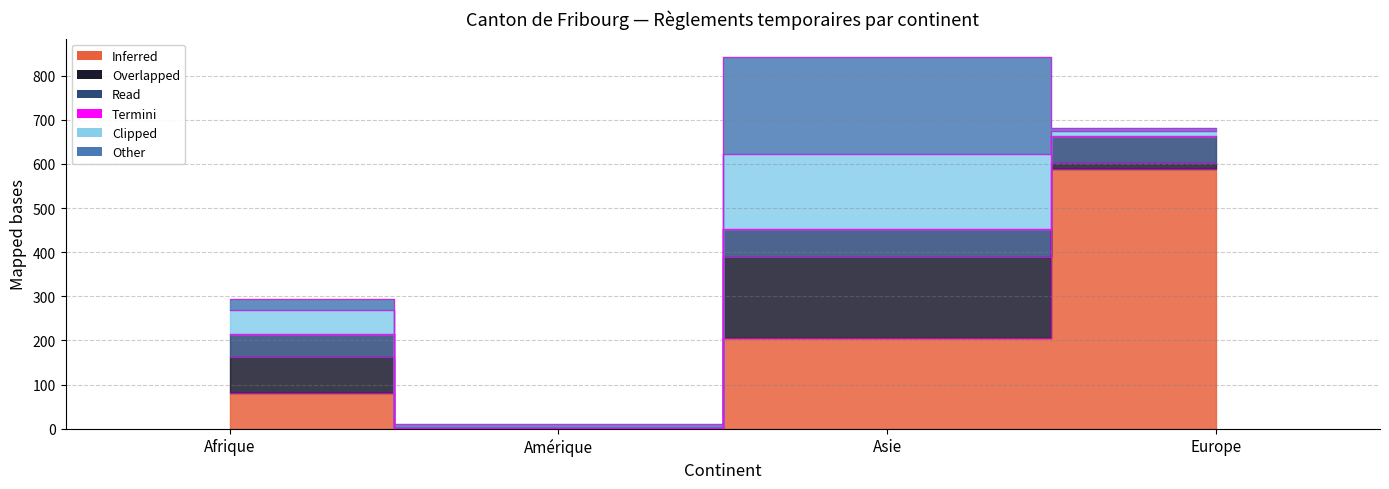

True or false: col_7 (Admissions provisoires levées) and col_14 (Cas de rigueur) intersect in this chart.

False